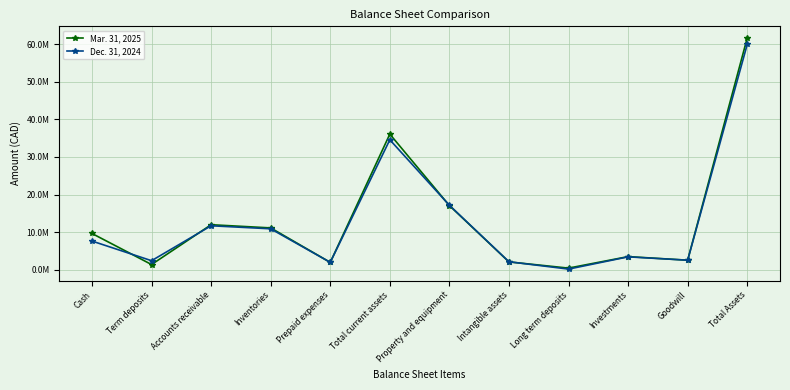

True or false: Dec. 31, 2024 and Mar. 31, 2025 cross at least once.

True